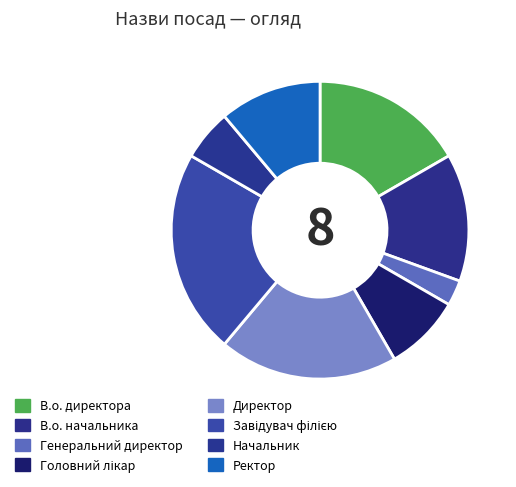

Which category has the smallest portion of the pie?

Генеральний директор